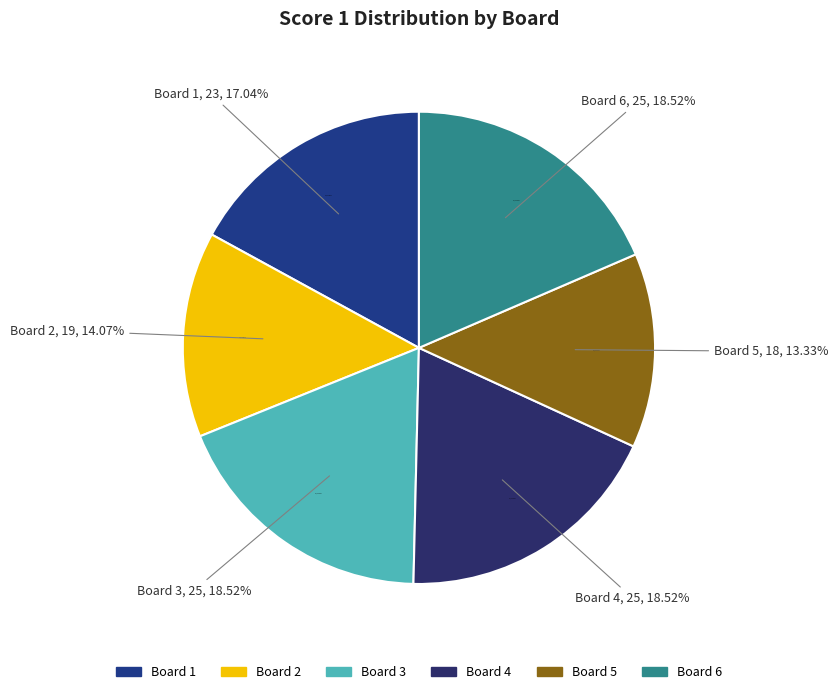

To the nearest percent, what is the difference between the largest and smallest slice percentages?

5%